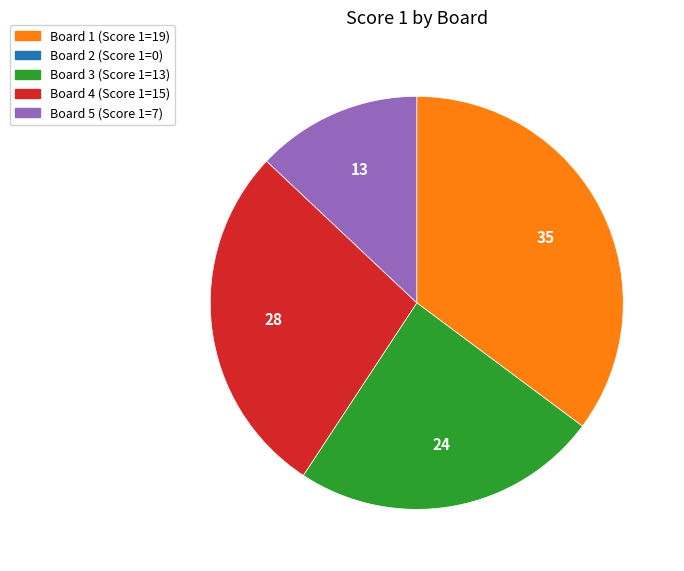

Does any single category account for the majority?

No